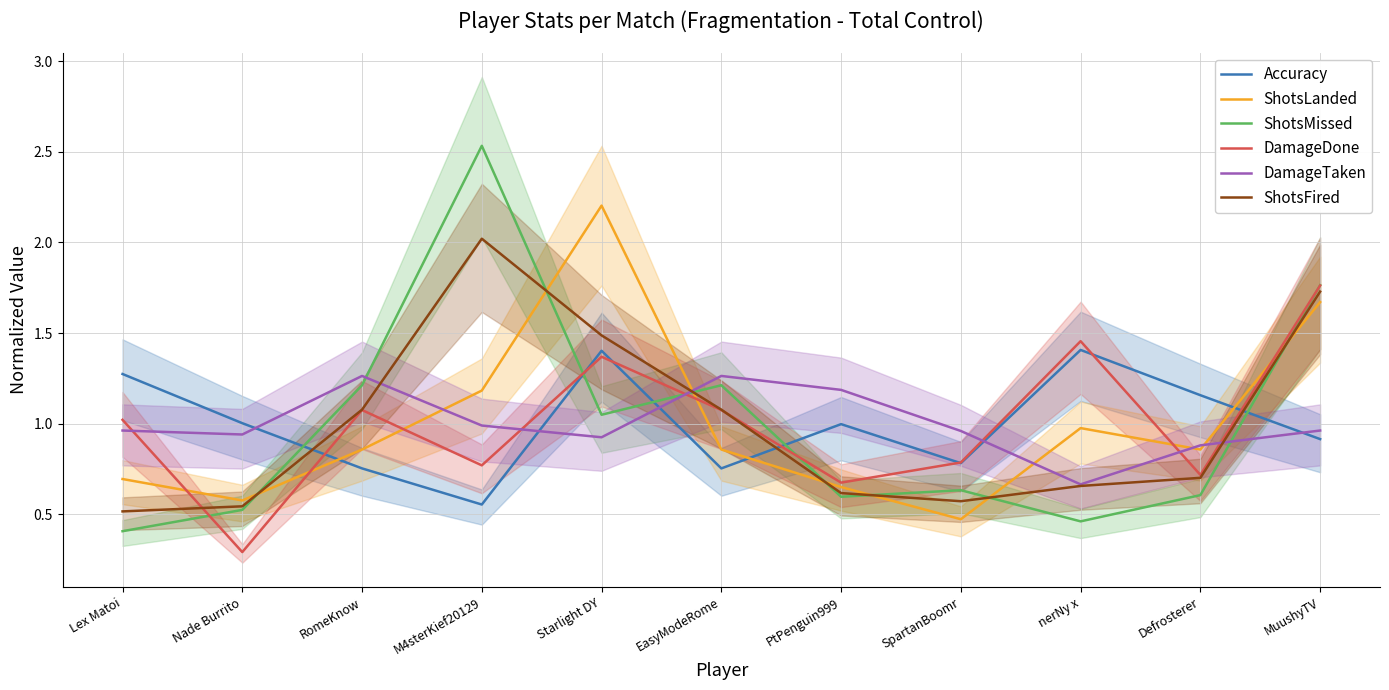

The value of ShotsLanded at SpartanBoomr is 0.2. True or false?

False